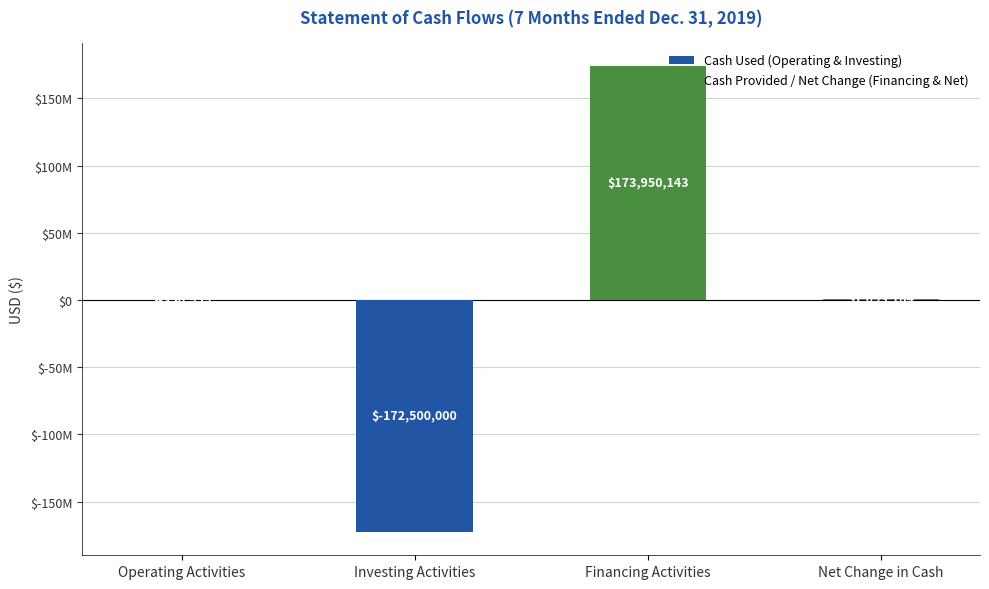

The value of Cash Provided / Net Change (Financing & Net) at Net Change in Cash is 454187. True or false?

False